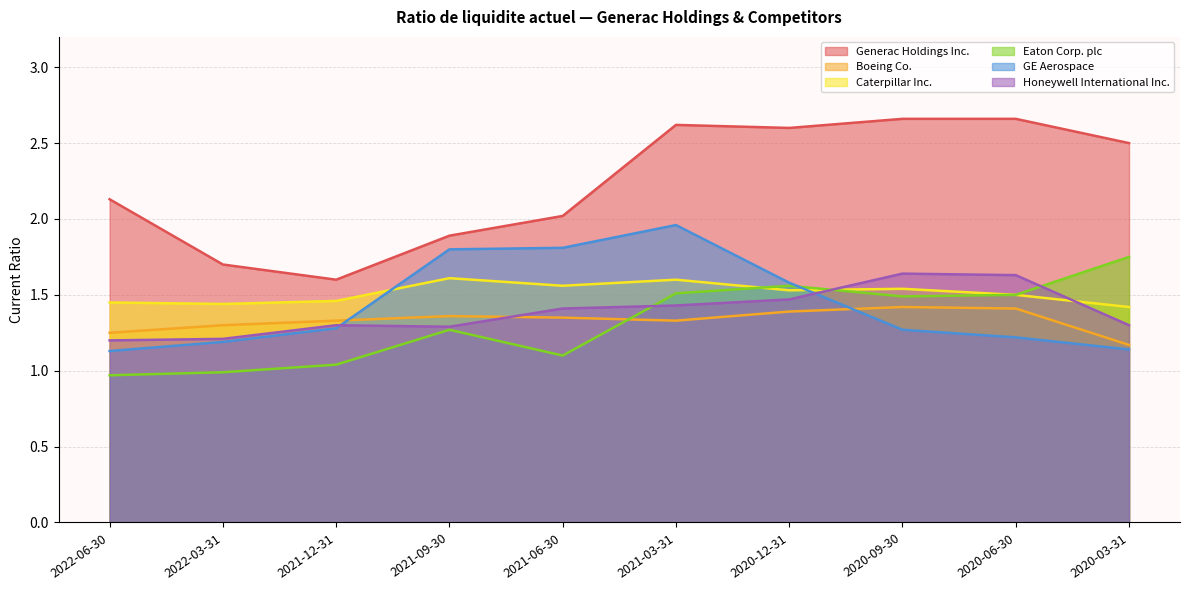

At which label does Generac Holdings Inc. first exceed 2?

2022-06-30